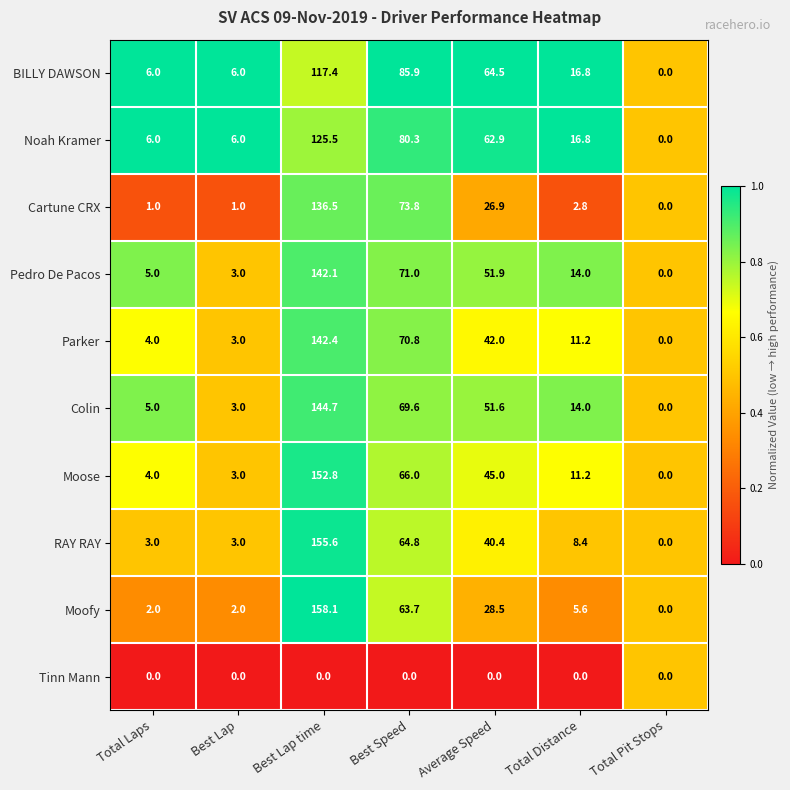

Which label corresponds to the largest value in the chart?

Best Lap time